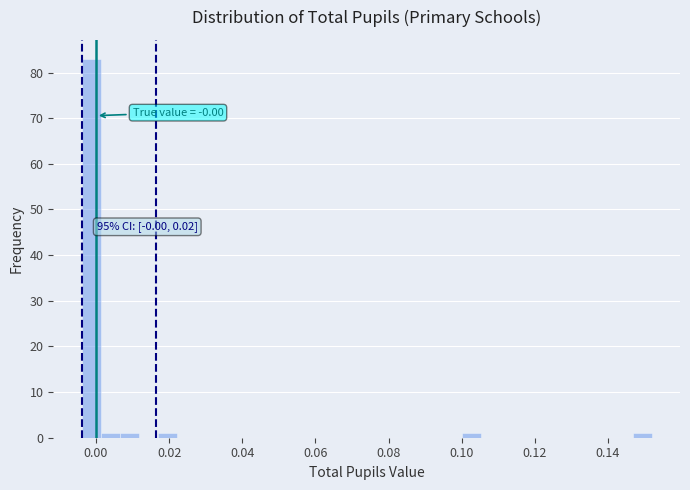

Read against the x-axis, roughly where is the centre of the tallest bar?

-0.002